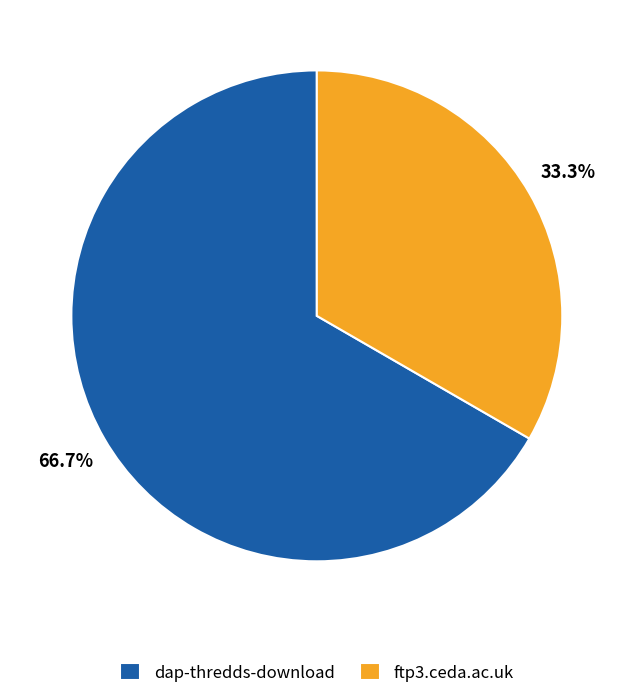

Approximately how many times larger is the value at dap-thredds-download compared to ftp3.ceda.ac.uk?

2.0